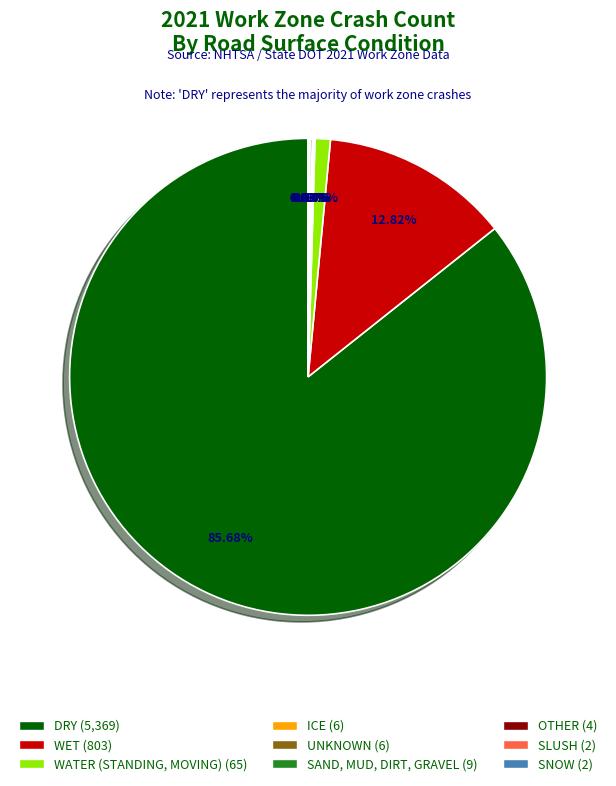

Which slice is the largest?

DRY